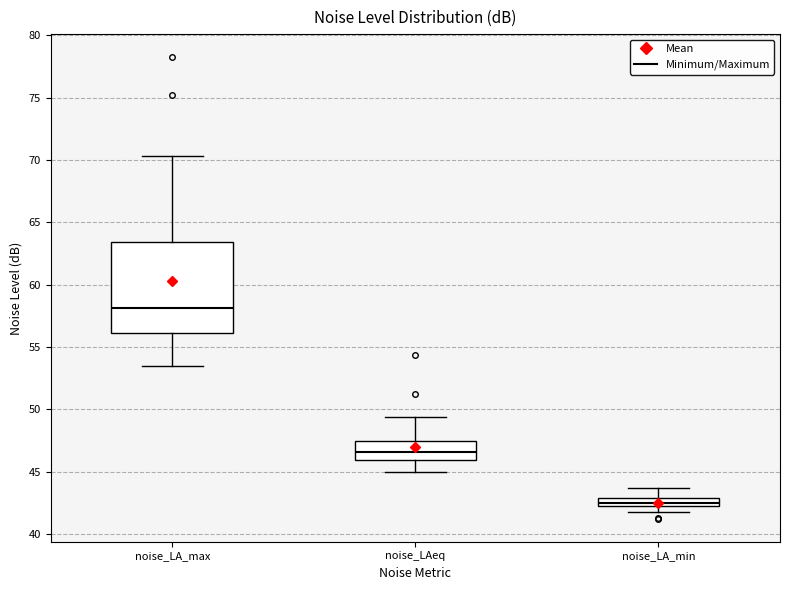

Which box's median line is the lowest?

noise_LA_min